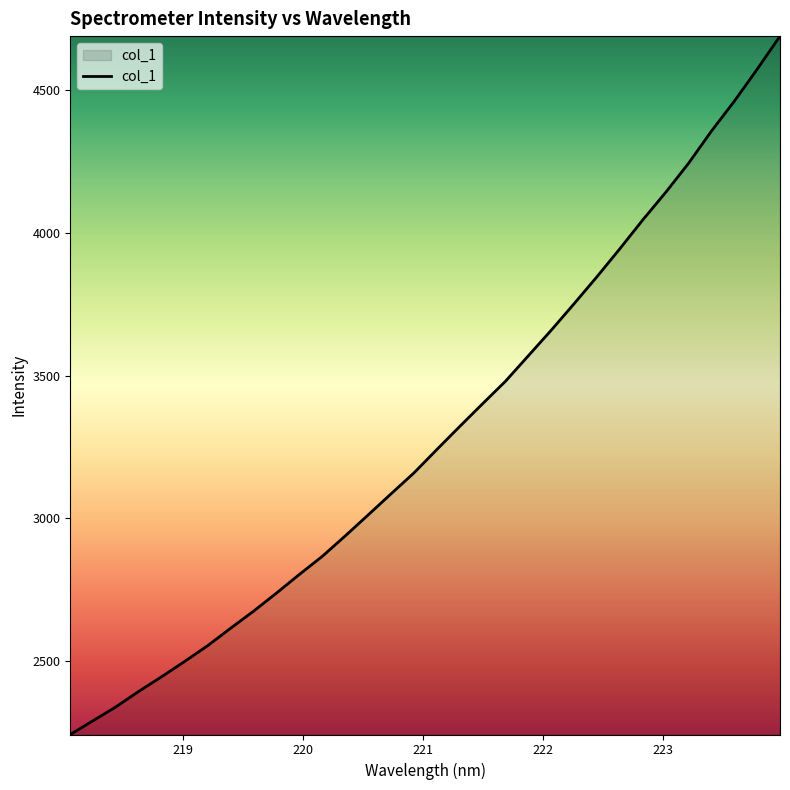

What is the minimum value shown in the chart?

2243.1